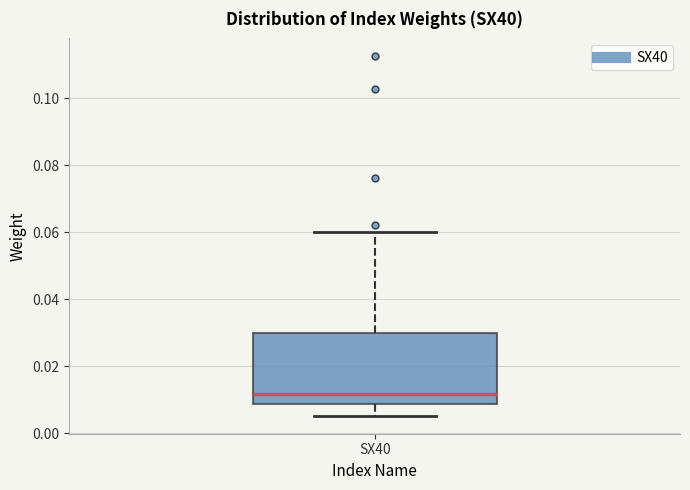

Transcribe this box plot: give where the median line is, the range the box spans, and where the two whiskers end, as read against the y-axis. The values are not printed on the chart, so give them approximately, as read against the axis.

median 0.012, box 0.008 to 0.030, whiskers 0.006 to 0.060